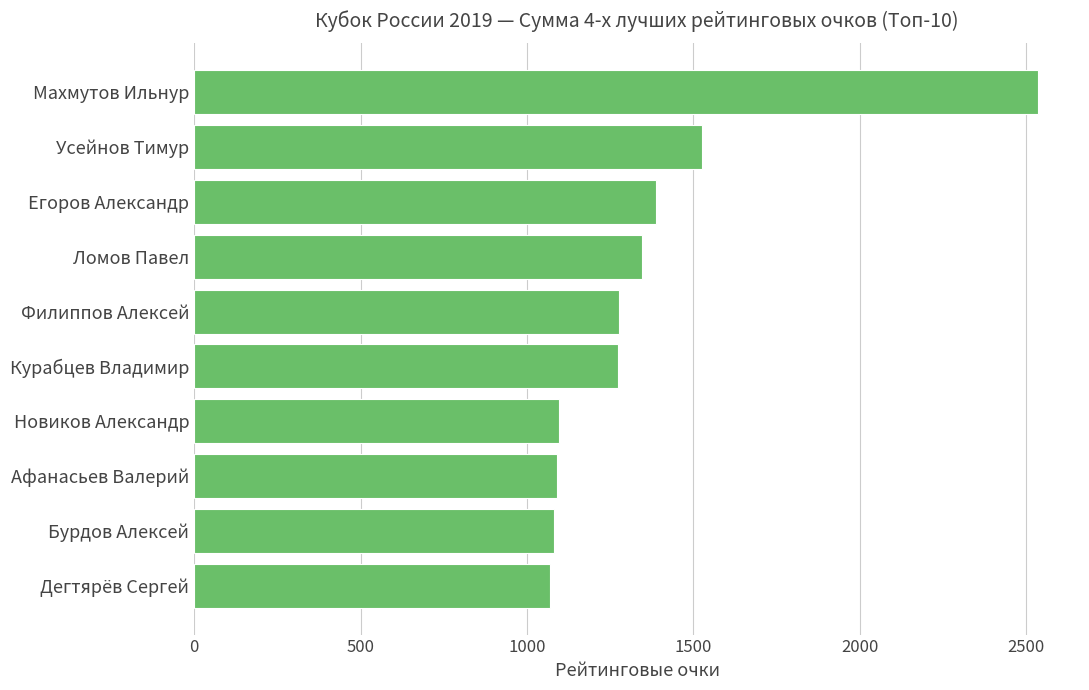

Read the value at Новиков Александр.

1096.2